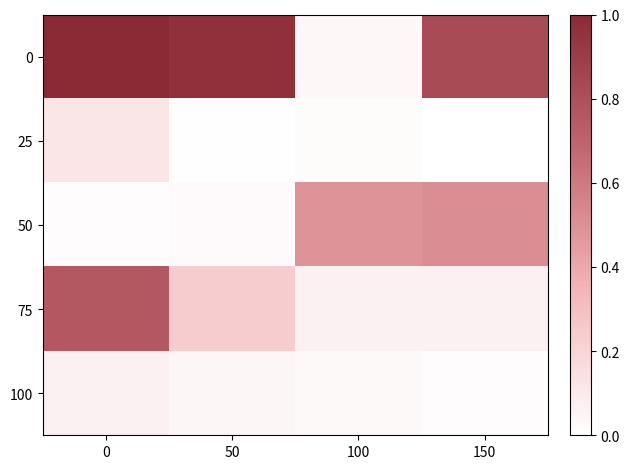

At 50, list the series in order from largest to smallest.

0, 75, 100, 50, 25